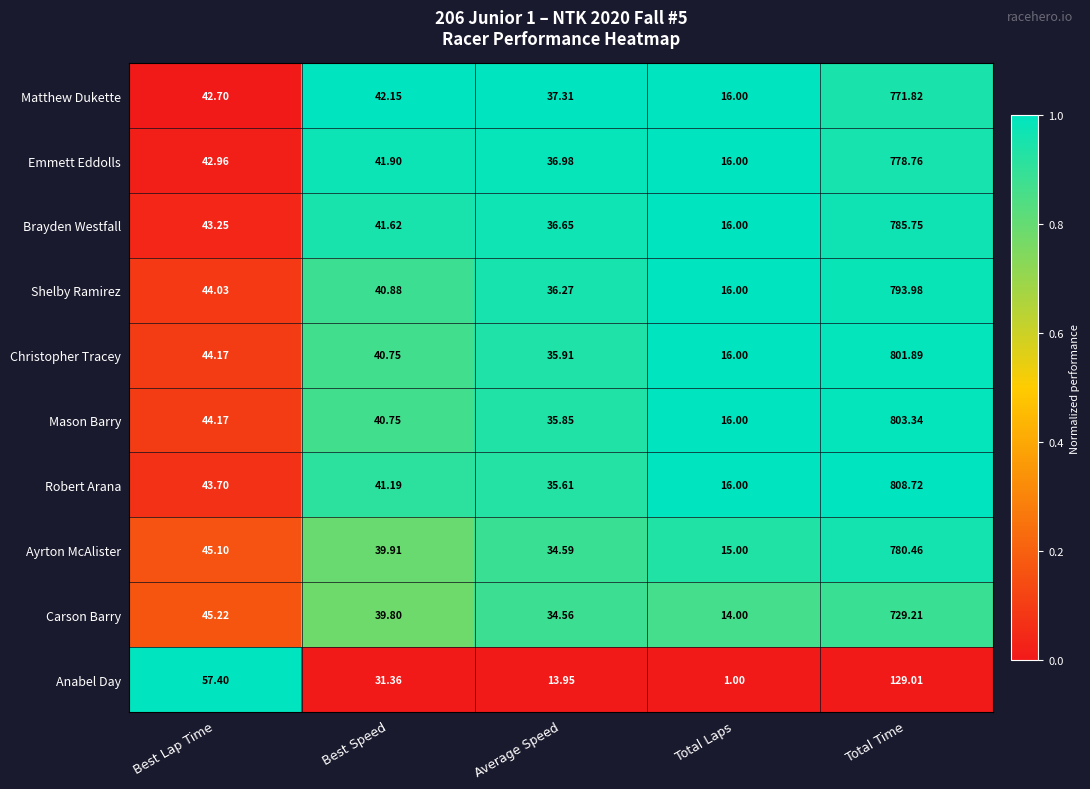

Which series has the largest total across all categories?

Robert Arana